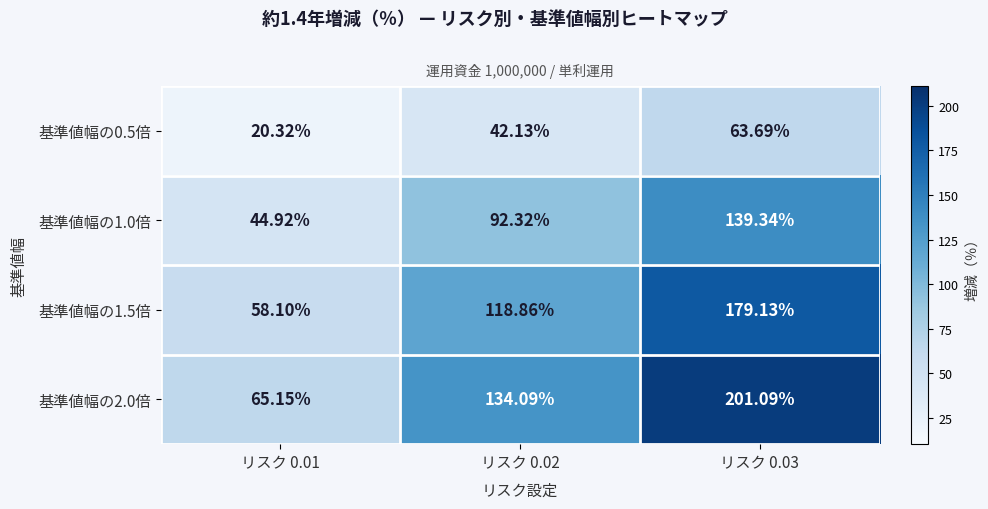

Rank the series by their maximum value, from highest to lowest.

基準値幅の2.0倍, 基準値幅の1.5倍, 基準値幅の1.0倍, 基準値幅の0.5倍